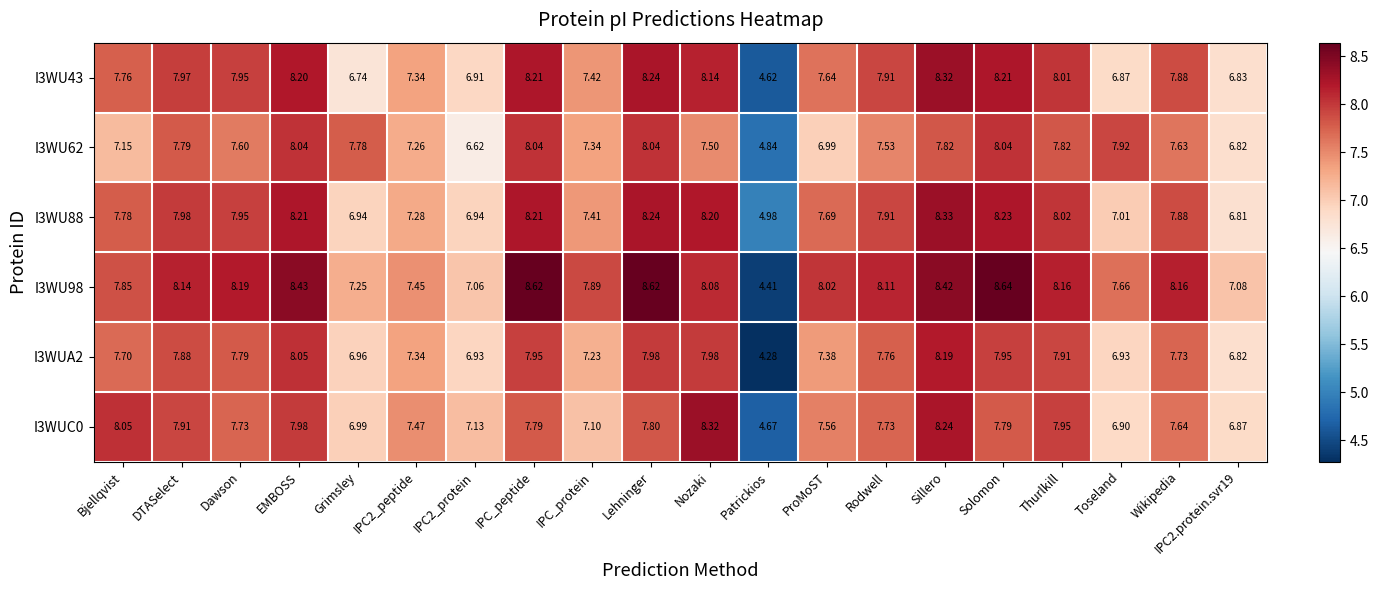

At which label does I3WU88 first exceed 7?

Bjellqvist